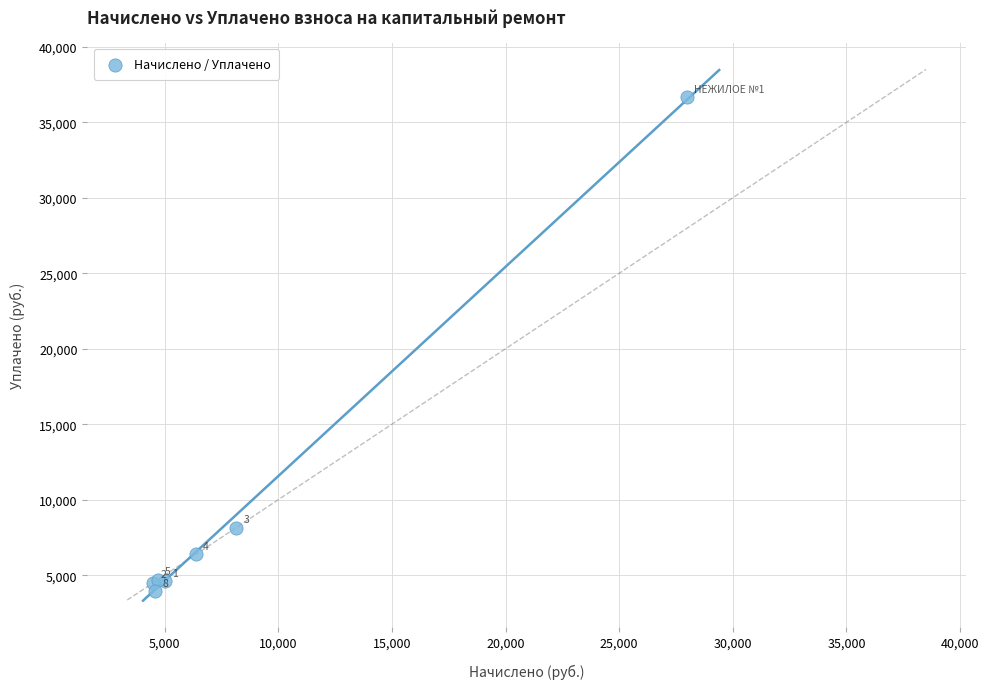

What Y value in the scatter plot is closest to 20306?

8156.2